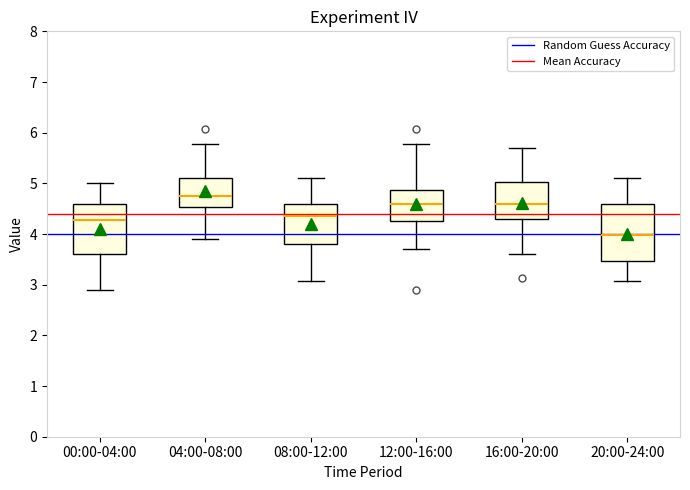

Reading left to right, read every box against the y-axis: the position of its median line, the range the box covers, and the ends of its whiskers. The values are not printed on the chart, so give them approximately, as read against the axis.

00:00-04:00: median 4.3, box 3.6 to 4.6, whiskers 2.9 to 5.0
04:00-08:00: median 4.8, box 4.5 to 5.1, whiskers 3.9 to 5.8
08:00-12:00: median 4.4, box 3.8 to 4.6, whiskers 3.1 to 5.1
12:00-16:00: median 4.6, box 4.3 to 4.9, whiskers 3.7 to 5.8
16:00-20:00: median 4.6, box 4.3 to 5.0, whiskers 3.6 to 5.7
20:00-24:00: median 4.0, box 3.5 to 4.6, whiskers 3.1 to 5.1